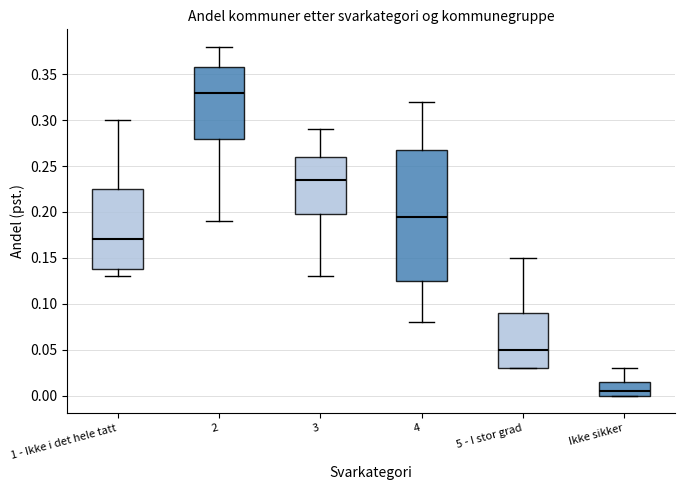

Comparing the boxes themselves (not the whiskers), which one is the tallest?

4